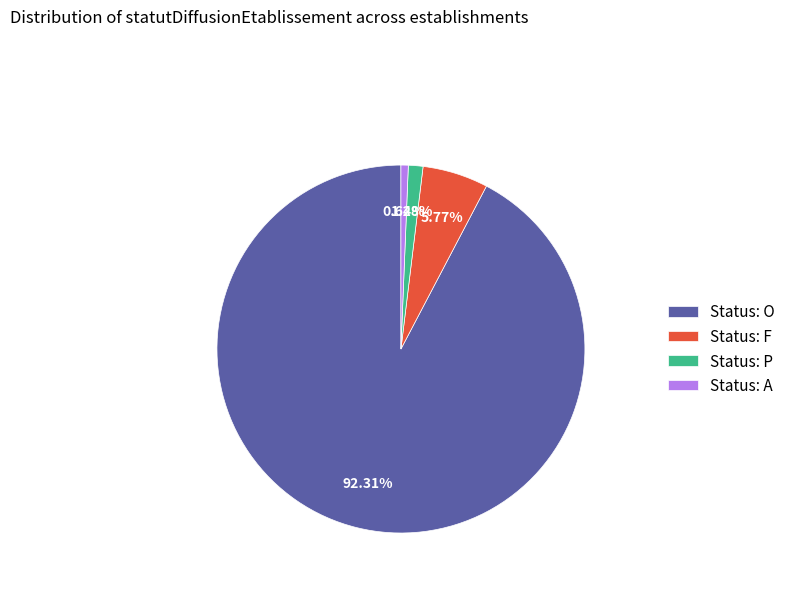

What is the ratio of the value at Status: O to the value at Status: A?

144.0